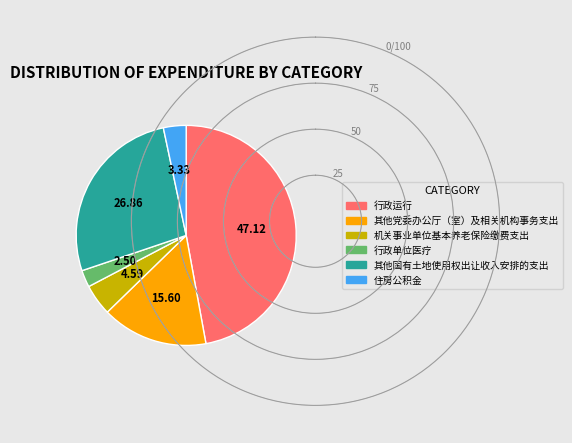

What is the ratio of the value at 行政运行 to the value at 其他国有土地使用权出让收入安排的支出?

1.8